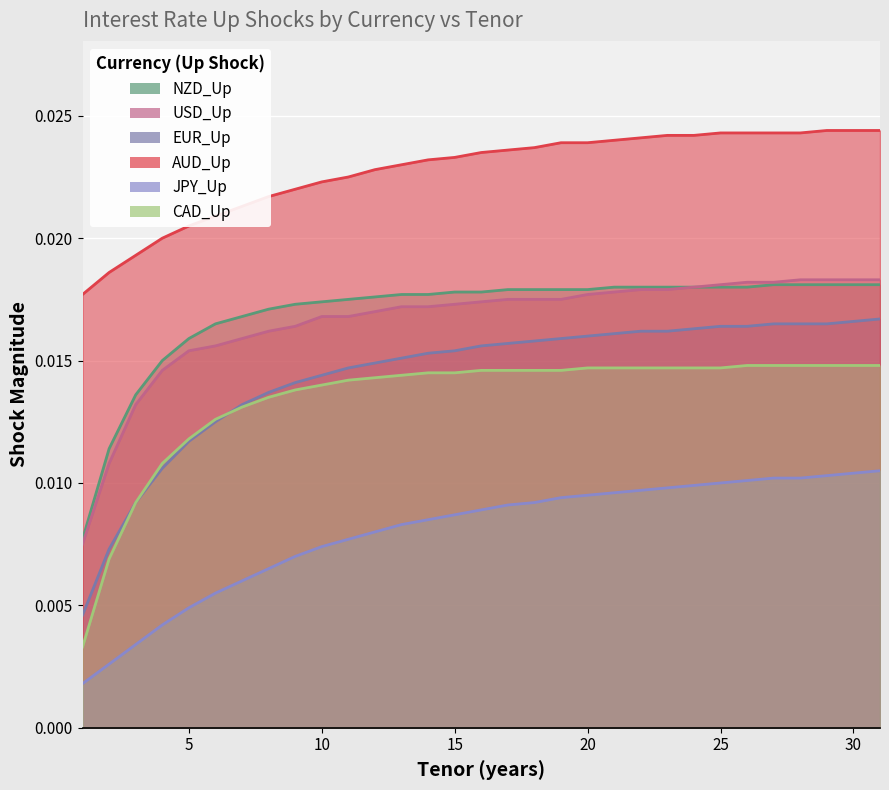

Which series has the widest spread of values?

EUR_Up